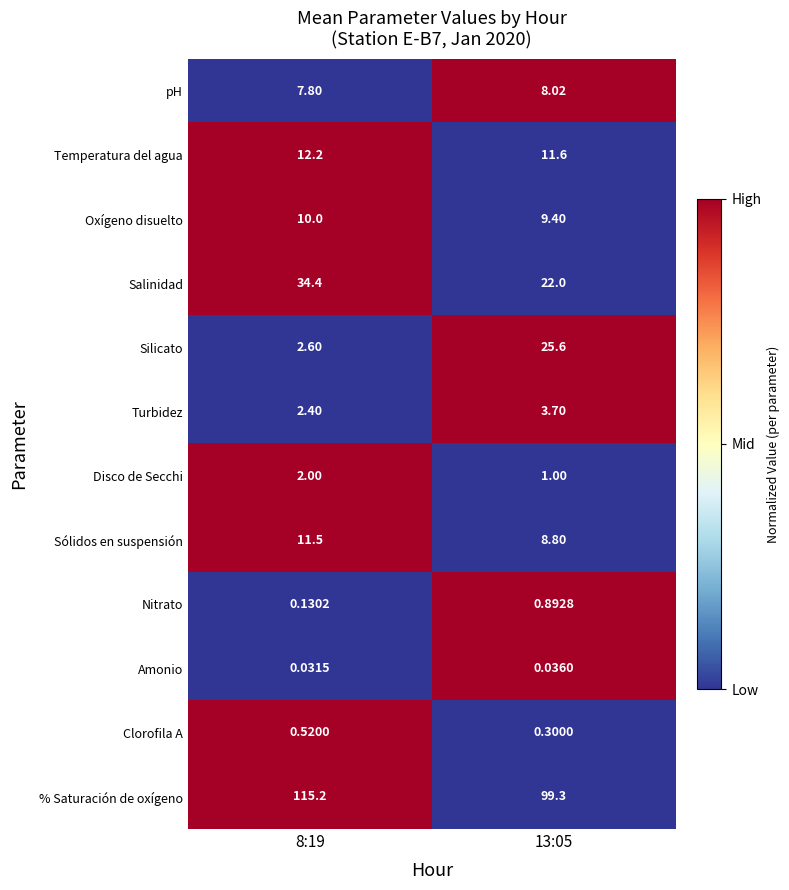

Which series has the largest range (max minus min)?

Silicato